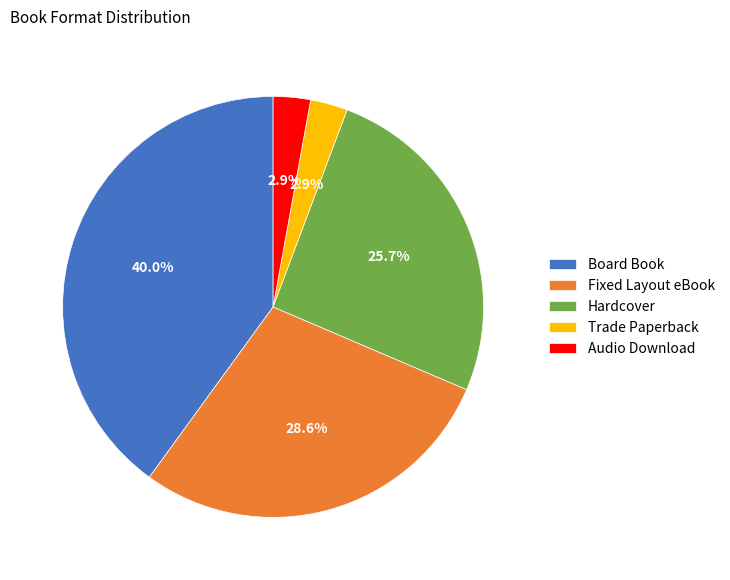

Does any single category account for the majority?

No